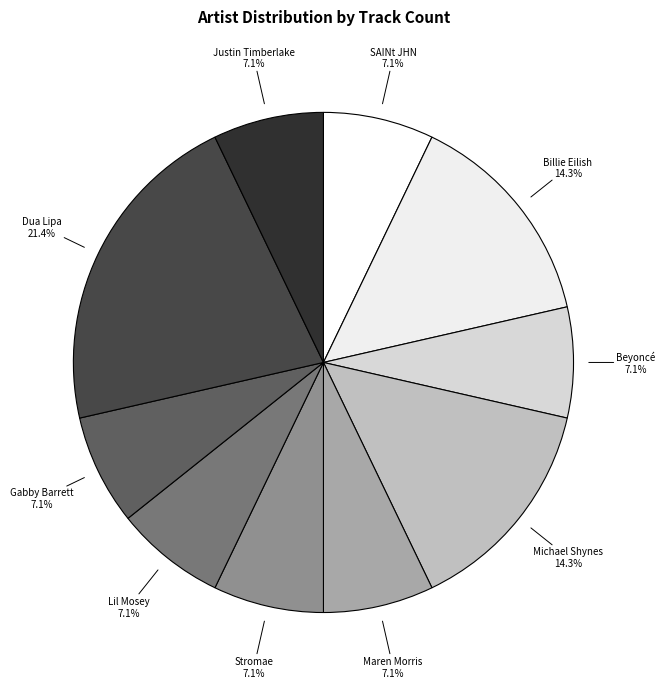

How many slices are in this pie chart?

10